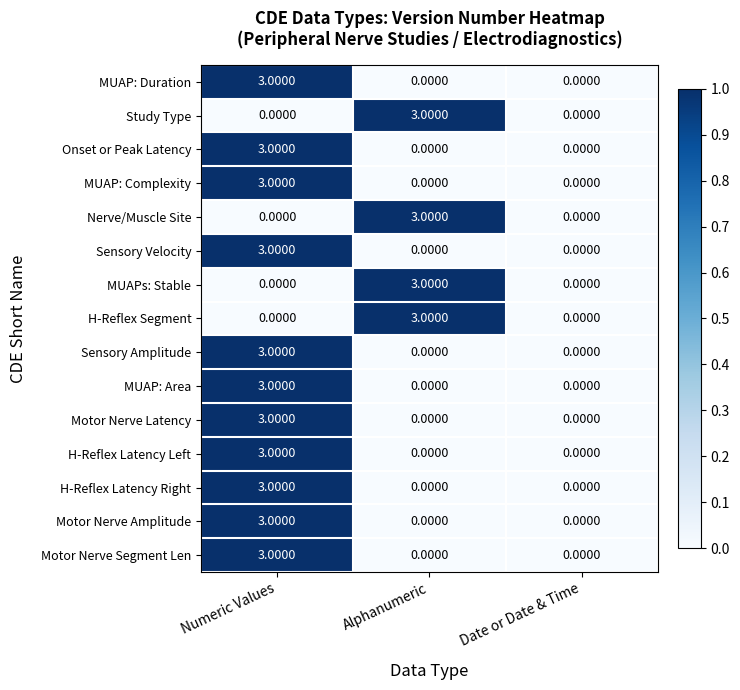

At which label does Motor Nerve Amplitude reach its peak?

Numeric Values